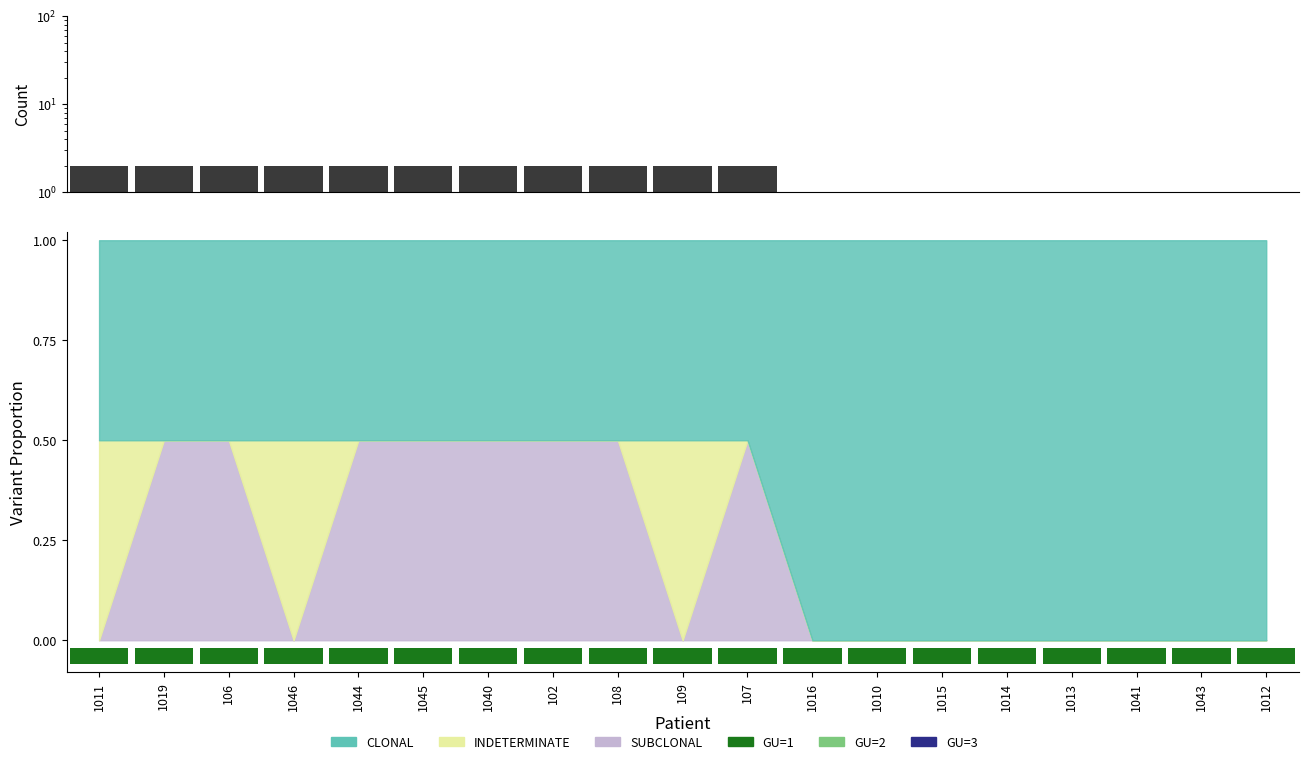

Which category has the highest value across all series?

1011